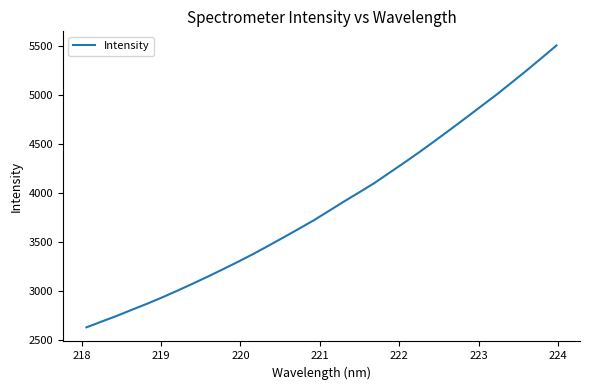

What is the maximum value shown in the chart?

5509.1